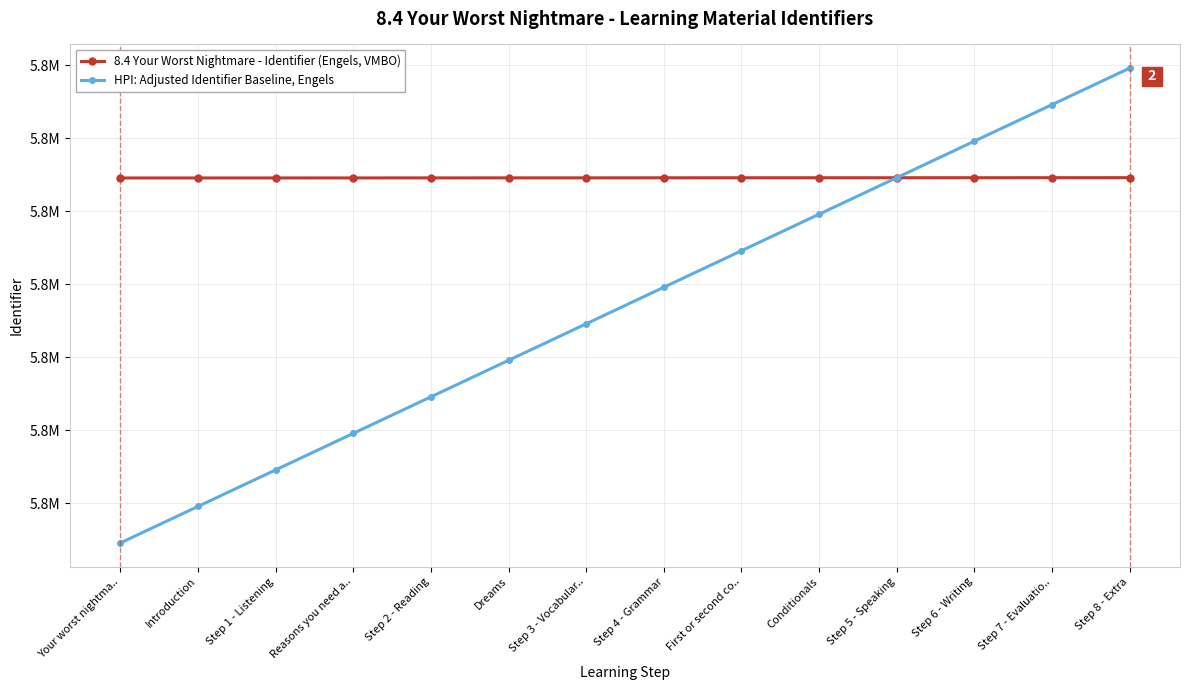

Does the chart have visible grid lines?

Yes